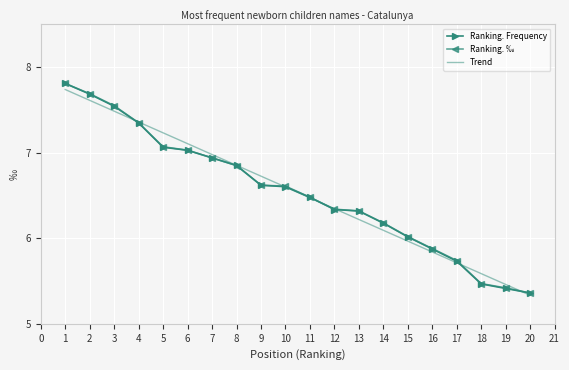

What is the total value across all series at 8?

20.6